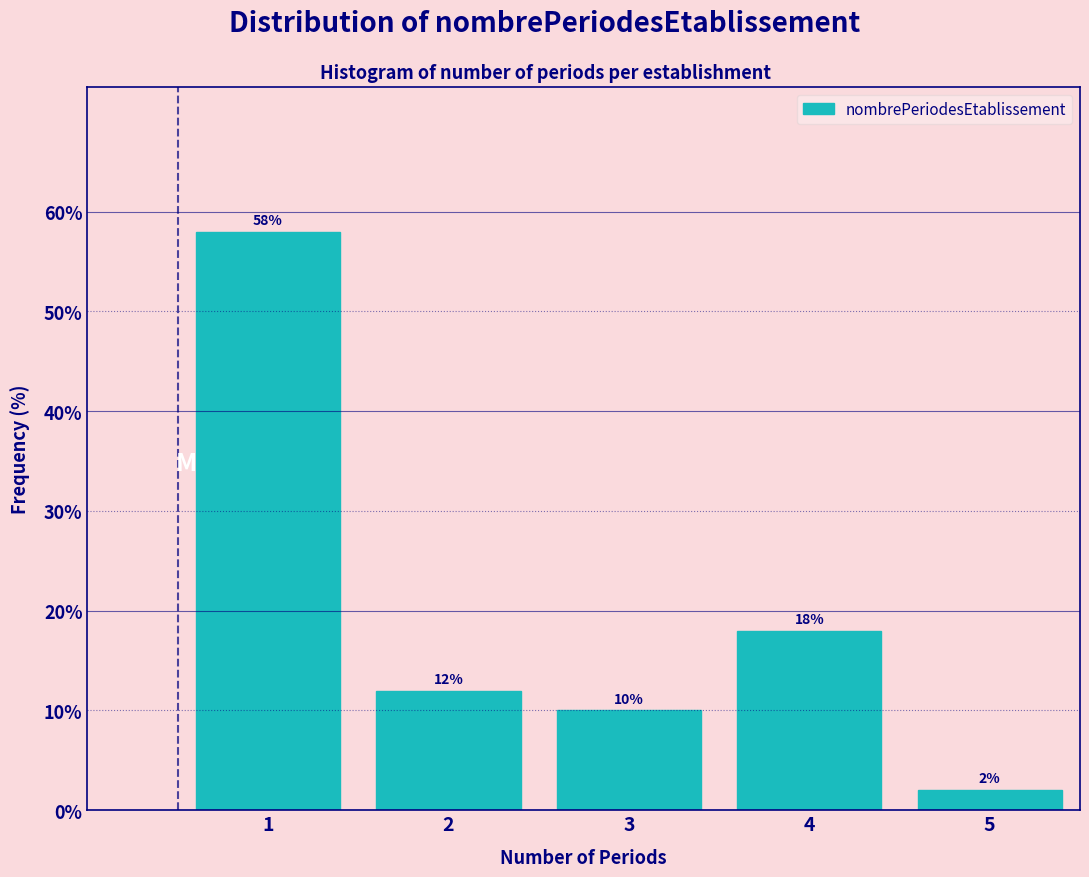

Reading right to left, extract all data points from this chart.

2.0	18.0	10.0	12.0	58.0